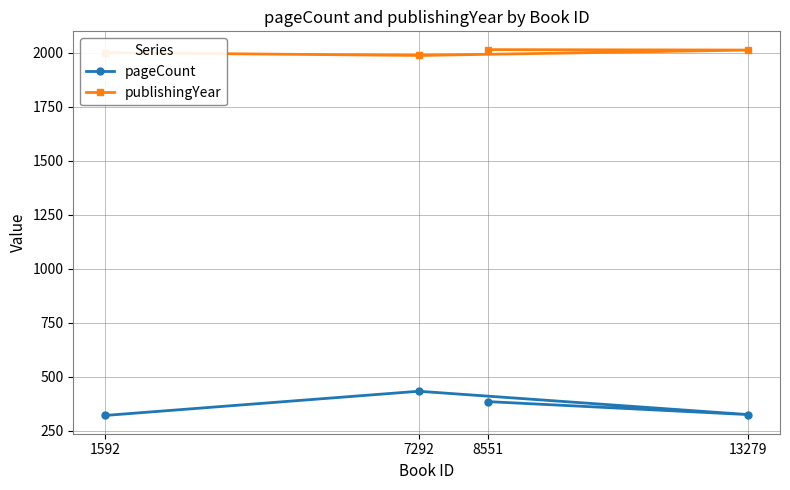

Rank the categories by publishingYear value from highest to lowest.

8551, 13279, 1592, 7292